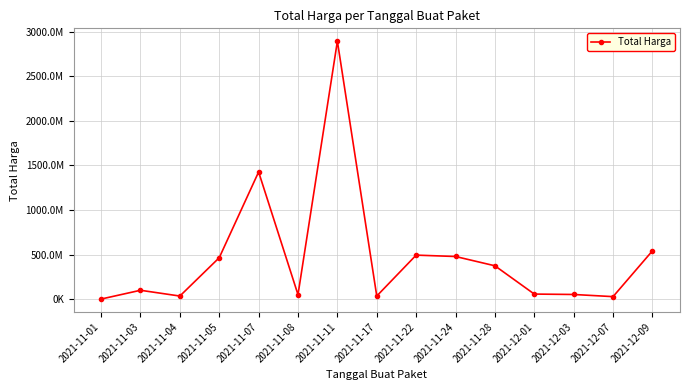

At which category does the chart reach its peak across all series?

2021-11-11